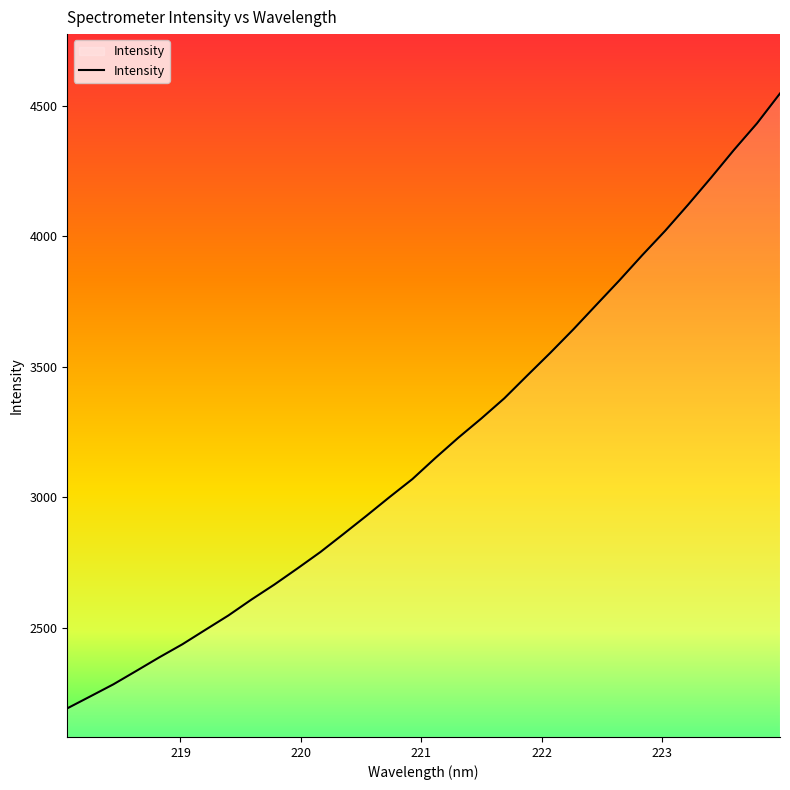

What is the difference between the maximum and minimum values?

2354.3